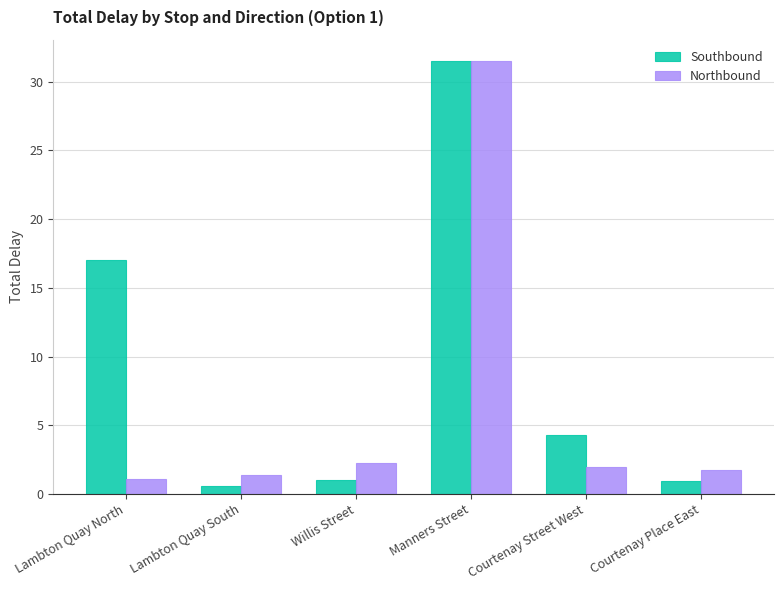

Are the bars grouped side by side (vs. stacked)?

Yes